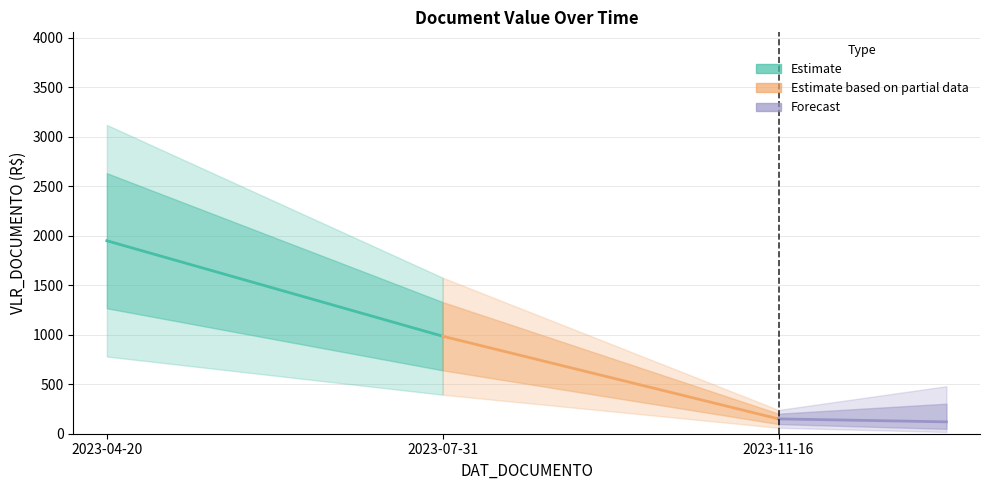

Which has a higher value, 2023-11-16 or 2023-07-31?

2023-07-31